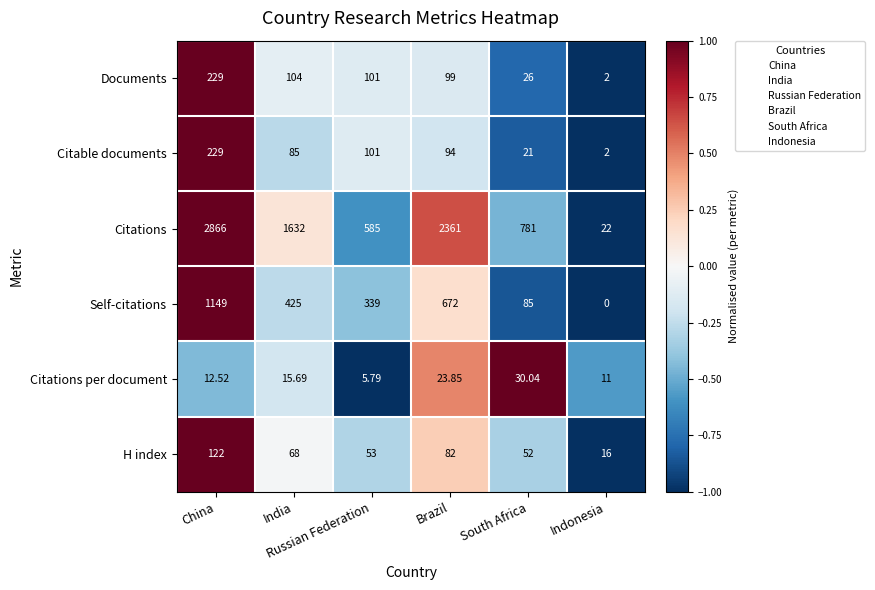

Which category has the lowest value across all series?

Indonesia